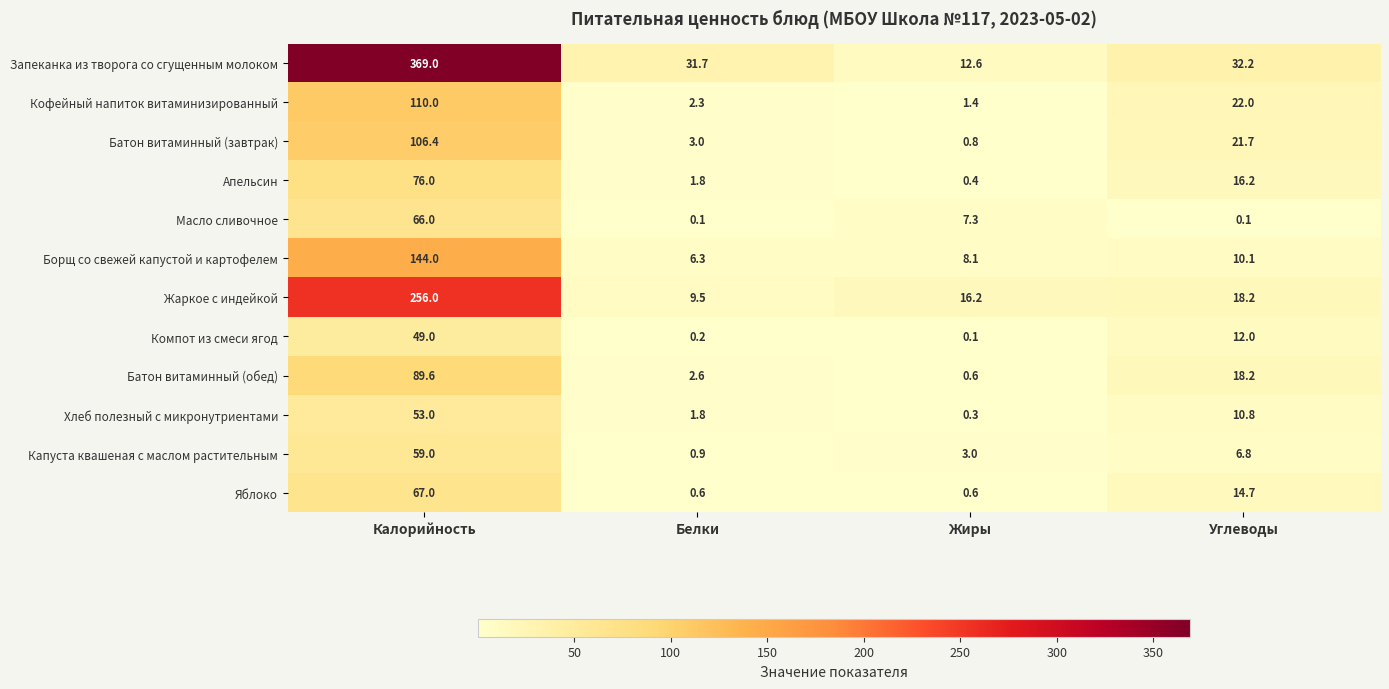

What is the average value of the Апельсин series?

23.6